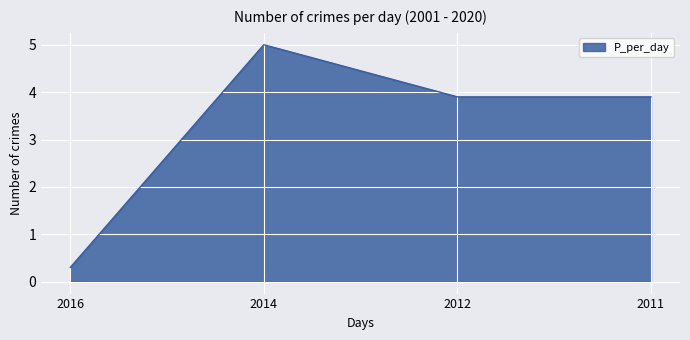

What is the average value?

3.3